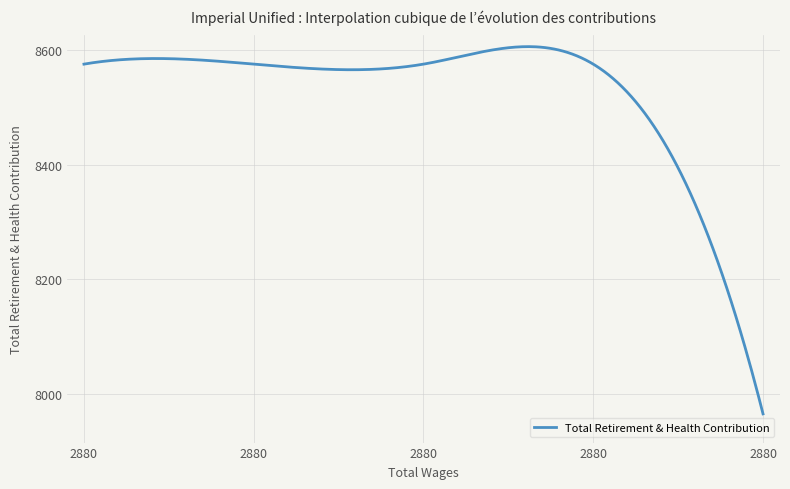

What is the smallest value displayed?

7966.0